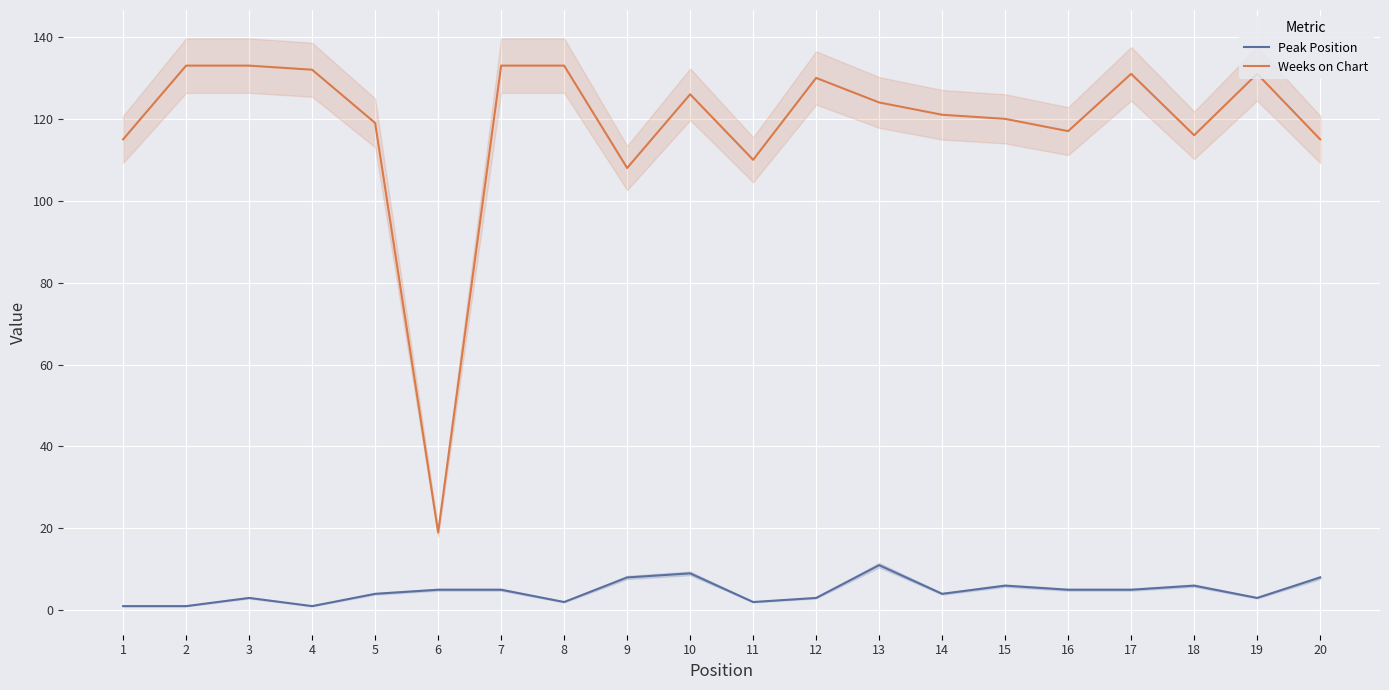

The Peak Position series shows 6 at 15. True or false?

True